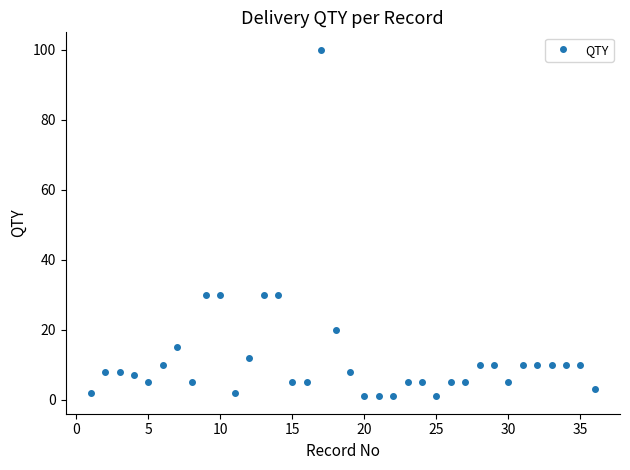

True or false: there are more than 0 points higher than both neighbors.

True